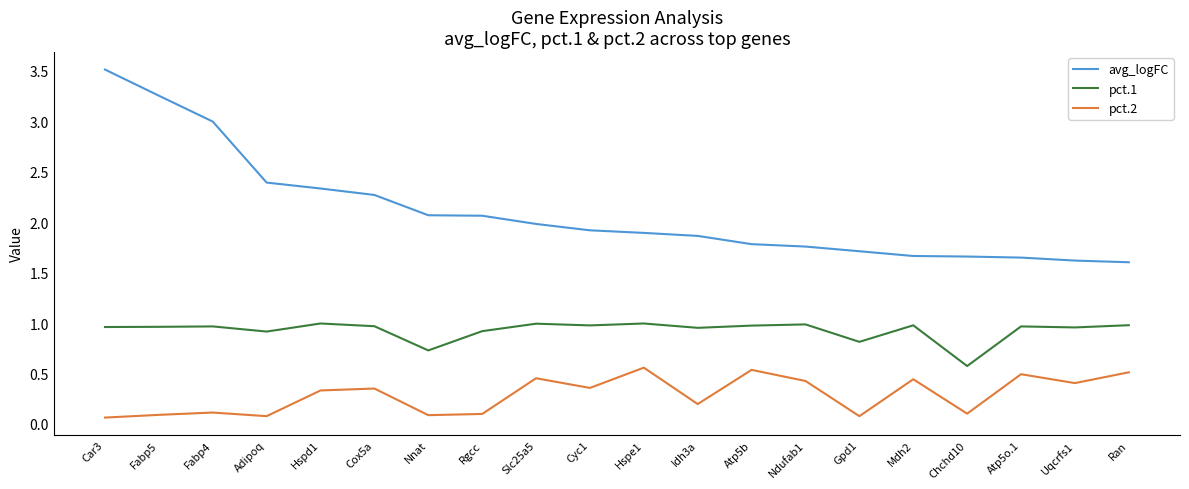

What is the difference between the maximum and minimum values in the avg_logFC series?

1.9